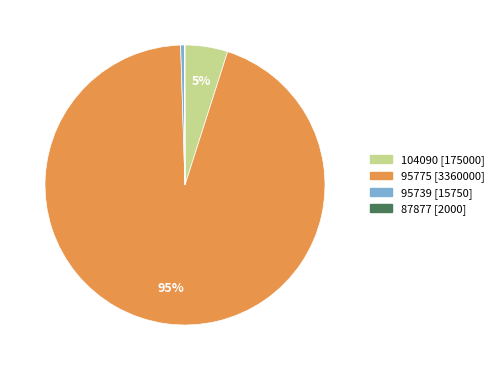

True or false: 95775 accounts for 87% of the total.

False